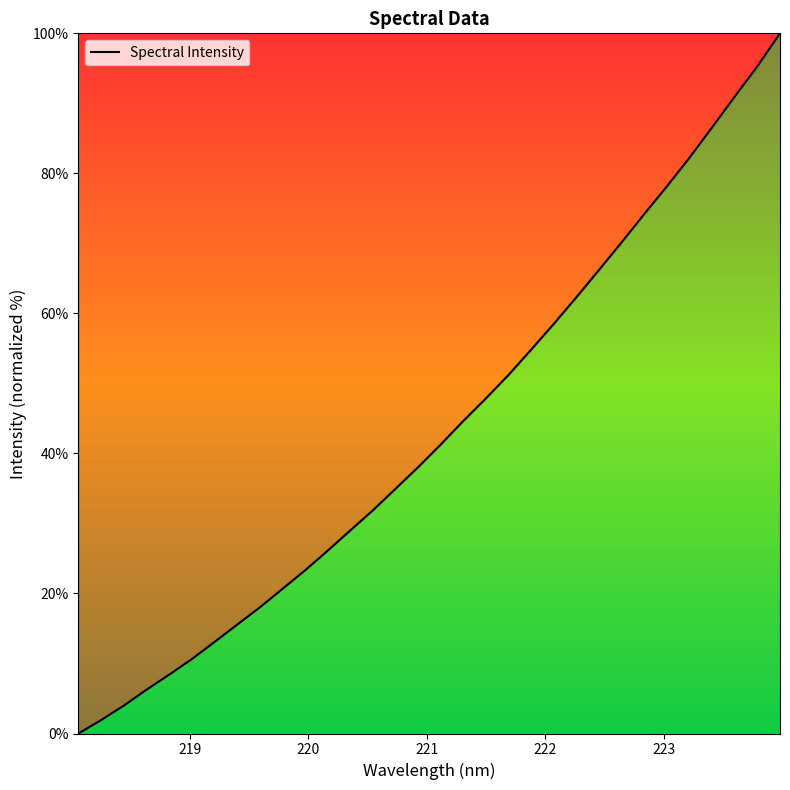

What is the maximum value shown in the chart?

100.0